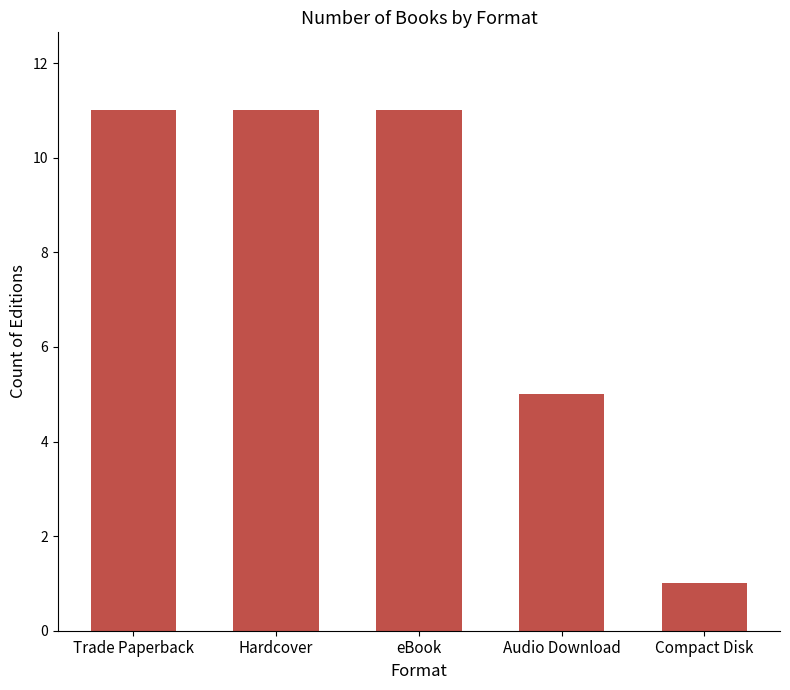

The value at Trade Paperback is 16. True or false?

False